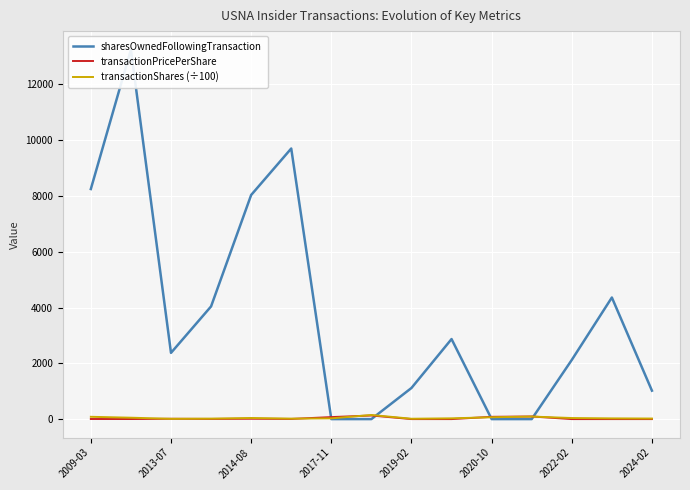

What is the maximum value shown in the chart?

13250.0